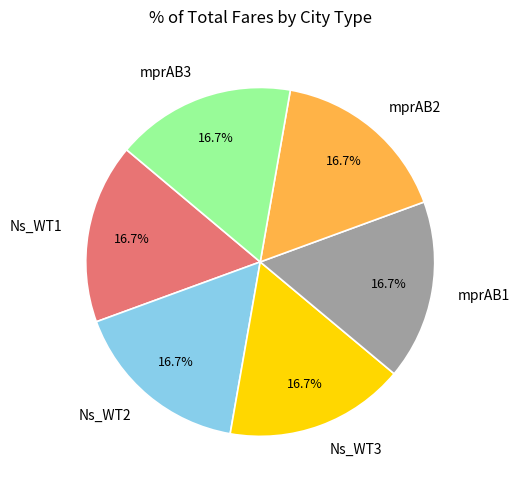

Approximately how many times larger is the value at mprAB1 compared to Ns_WT1?

1.0